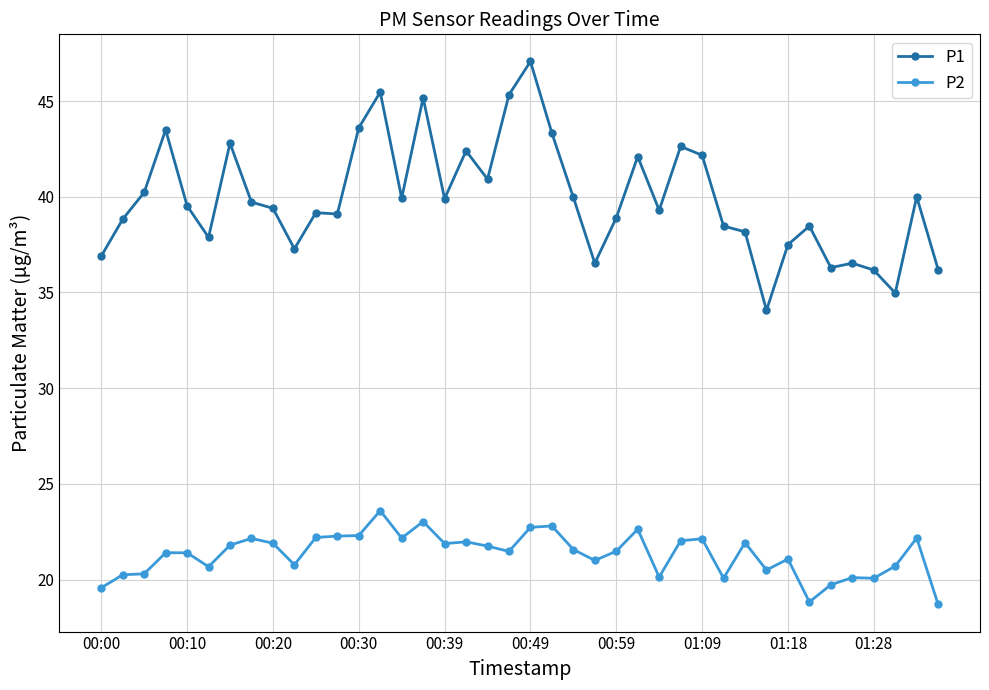

How many series are shown in this chart?

2